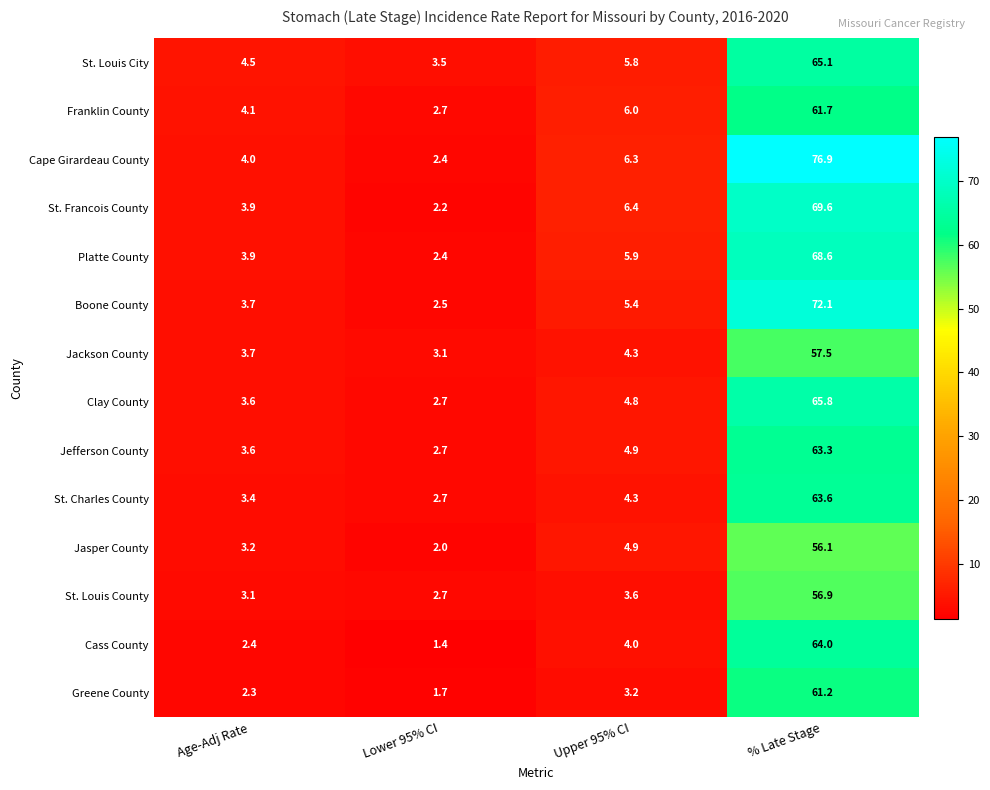

Where does the St. Louis City series first go above 5?

Upper 95% CI